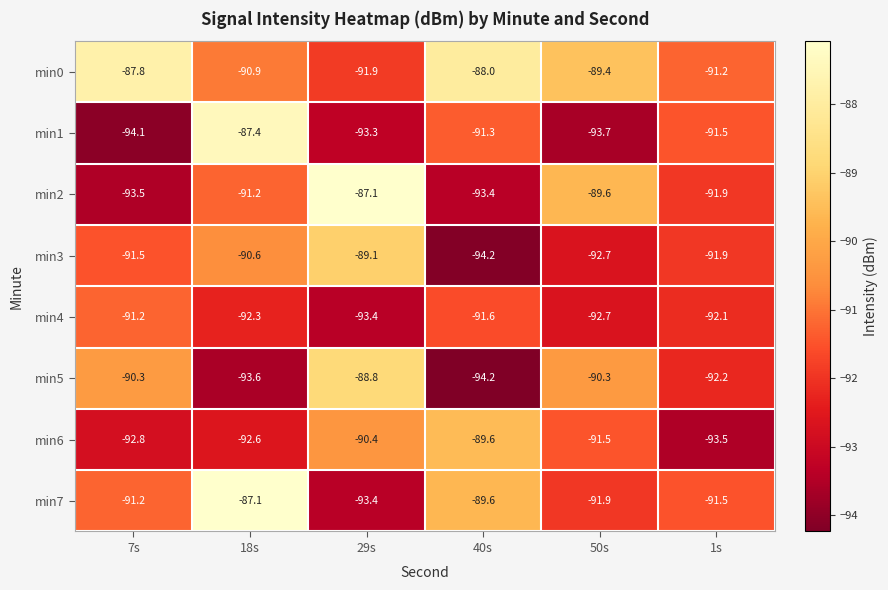

What is the difference between the min1 values at 40s and 50s?

2.4